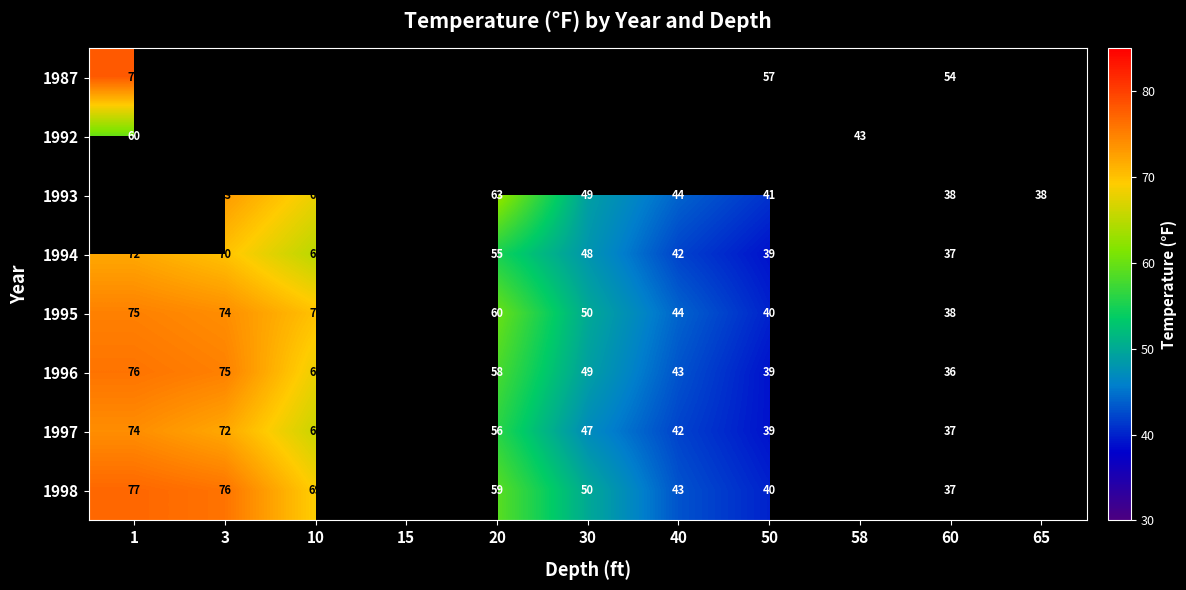

The value of 1994 at 10 is 18. True or false?

False